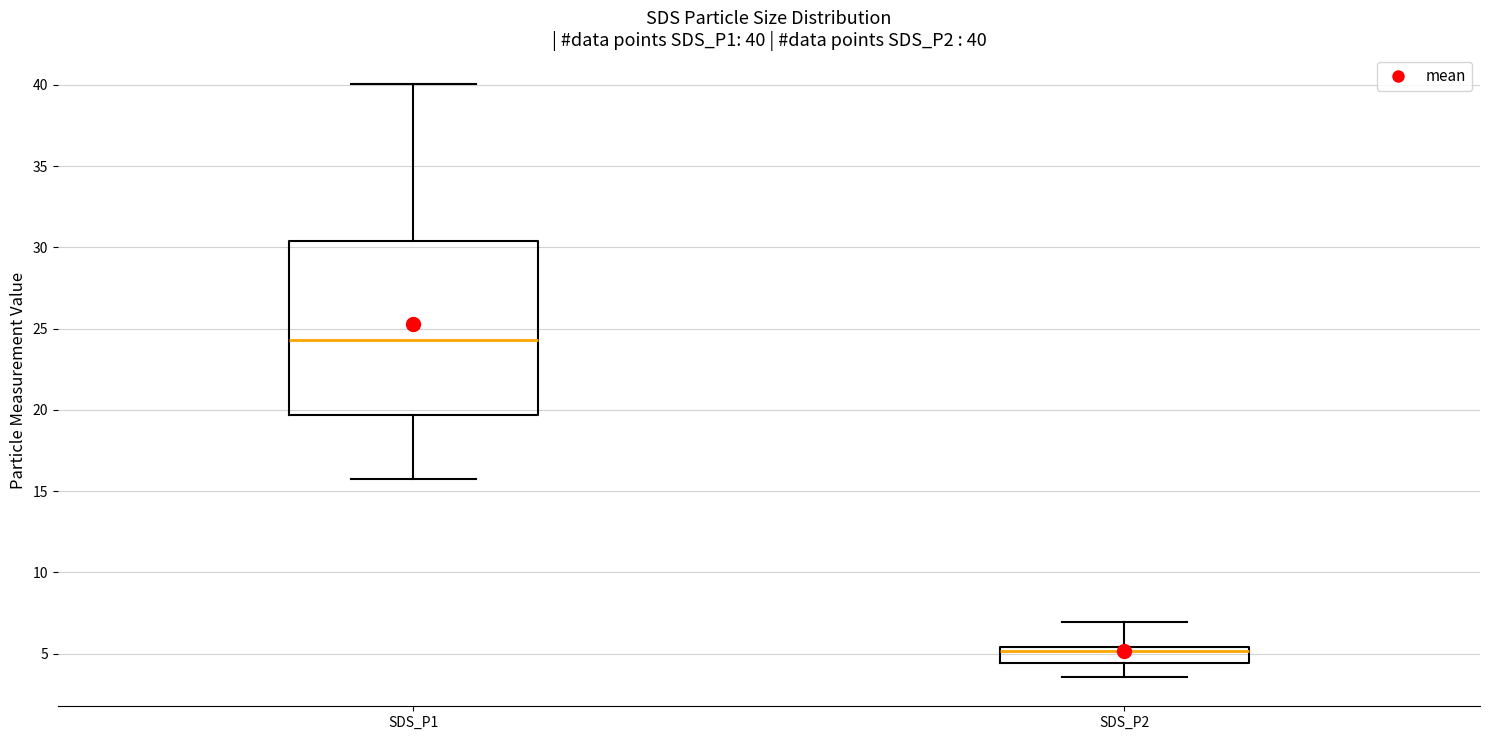

Which box is the tallest, from its lower edge to its upper edge?

SDS_P1